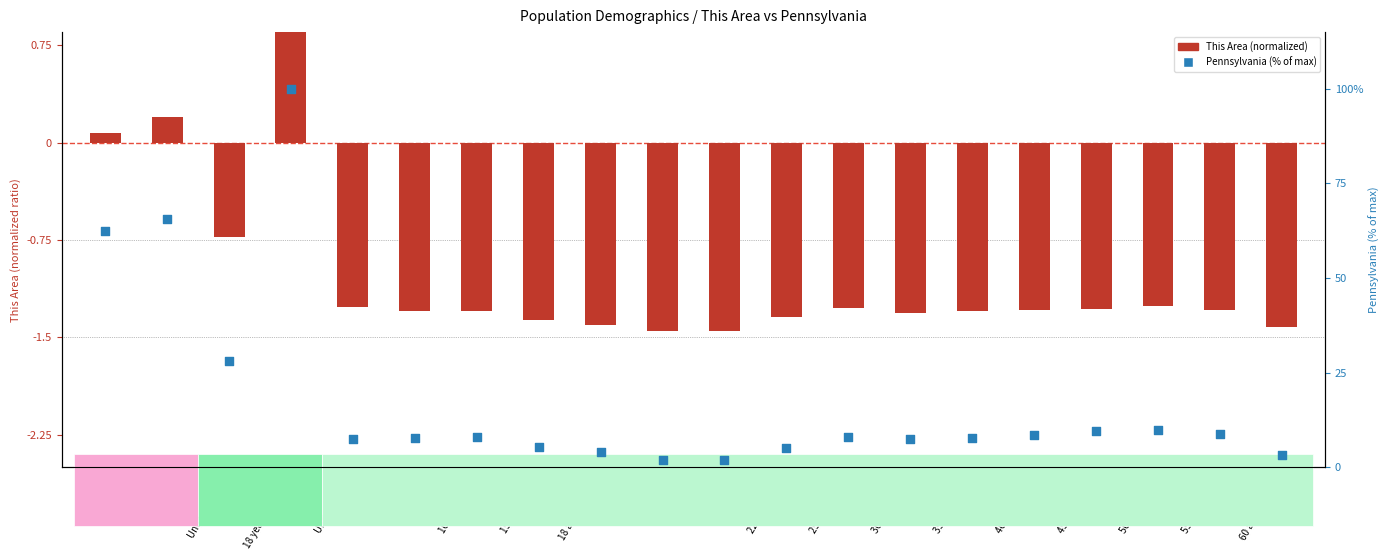

Which series contains the highest Y value?

Pennsylvania (% of max)